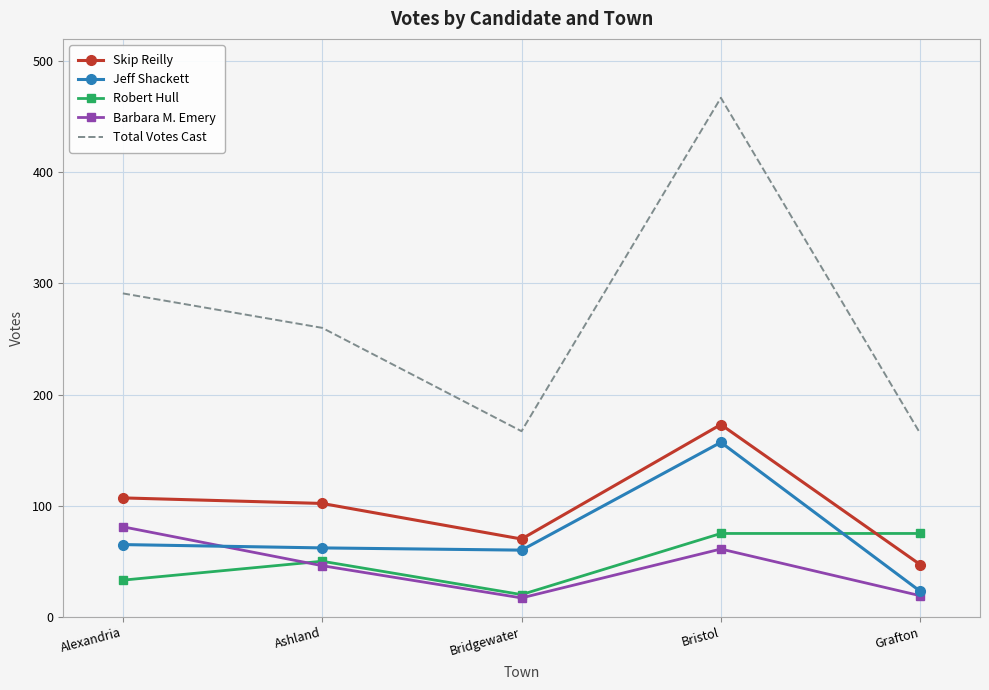

Which series has the largest range (max minus min)?

Total Votes Cast